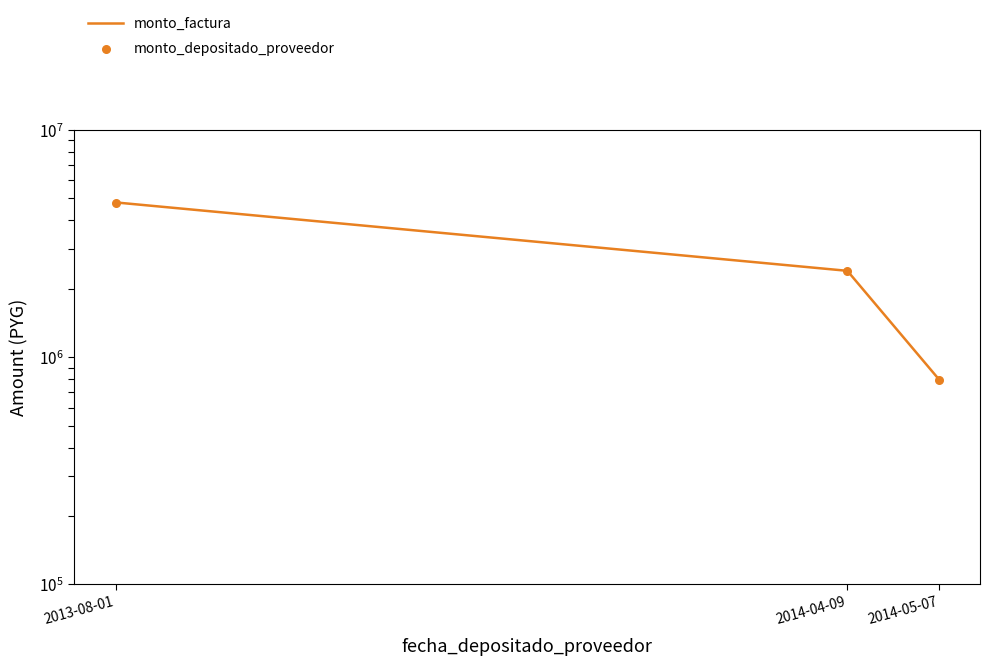

What are all the series names shown in the legend?

monto_factura, monto_depositado_proveedor